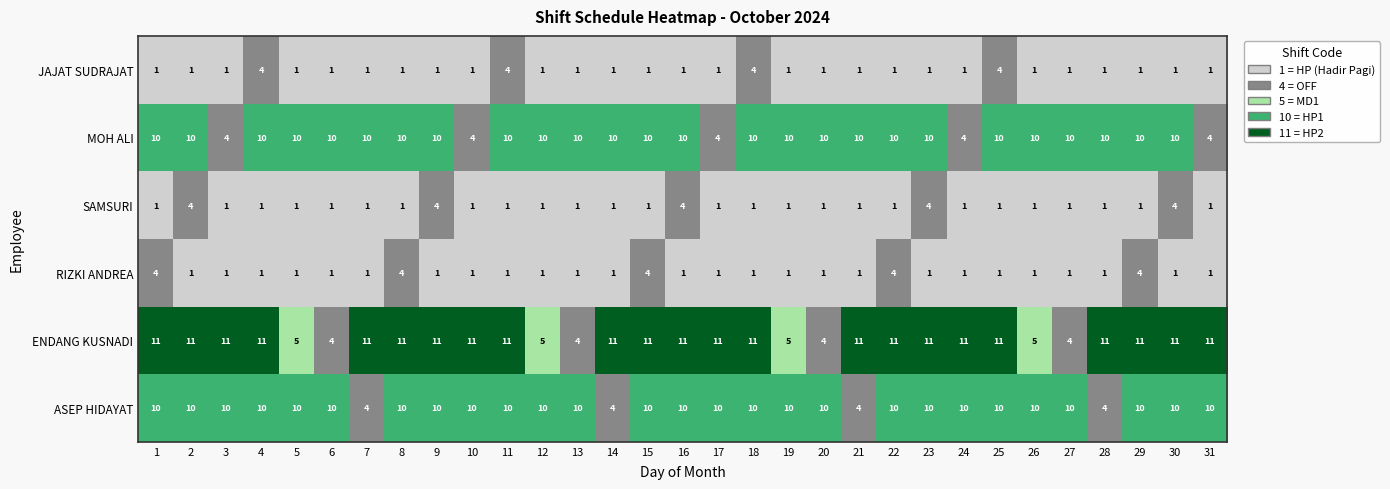

The value of ENDANG KUSNADI at 14 is 15. True or false?

False